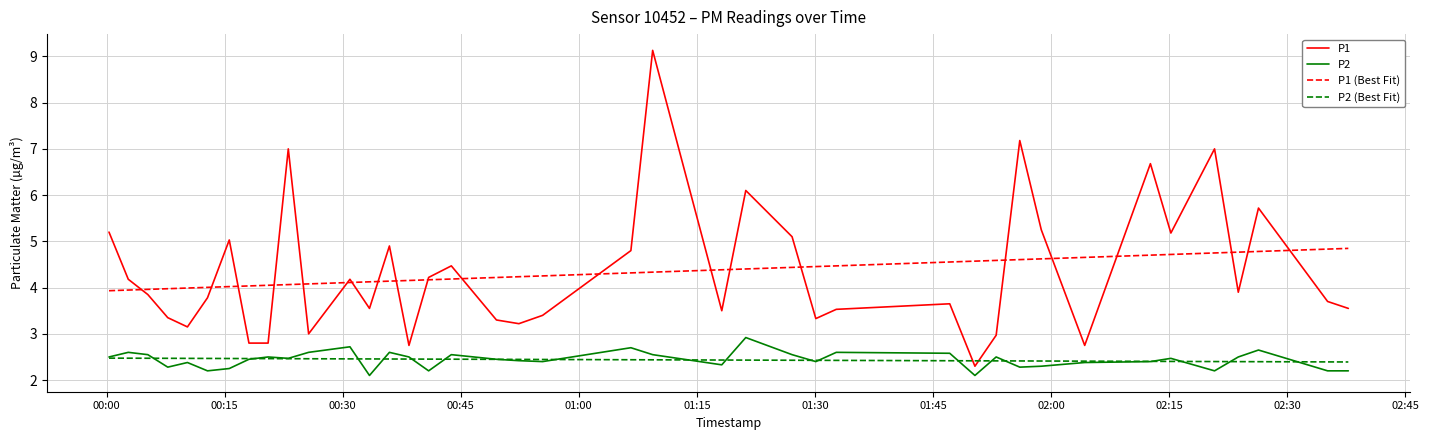

How many values in the P1 series are below 3?

6